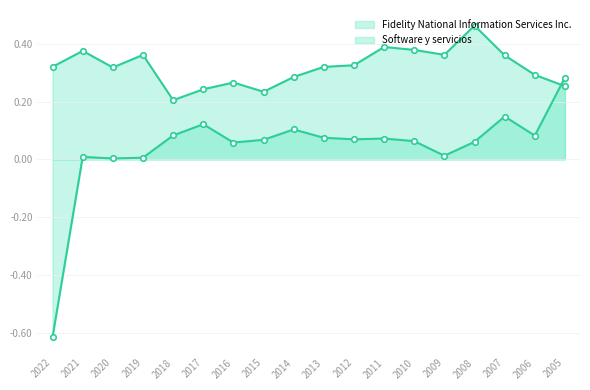

What is the smallest value displayed?

-0.6